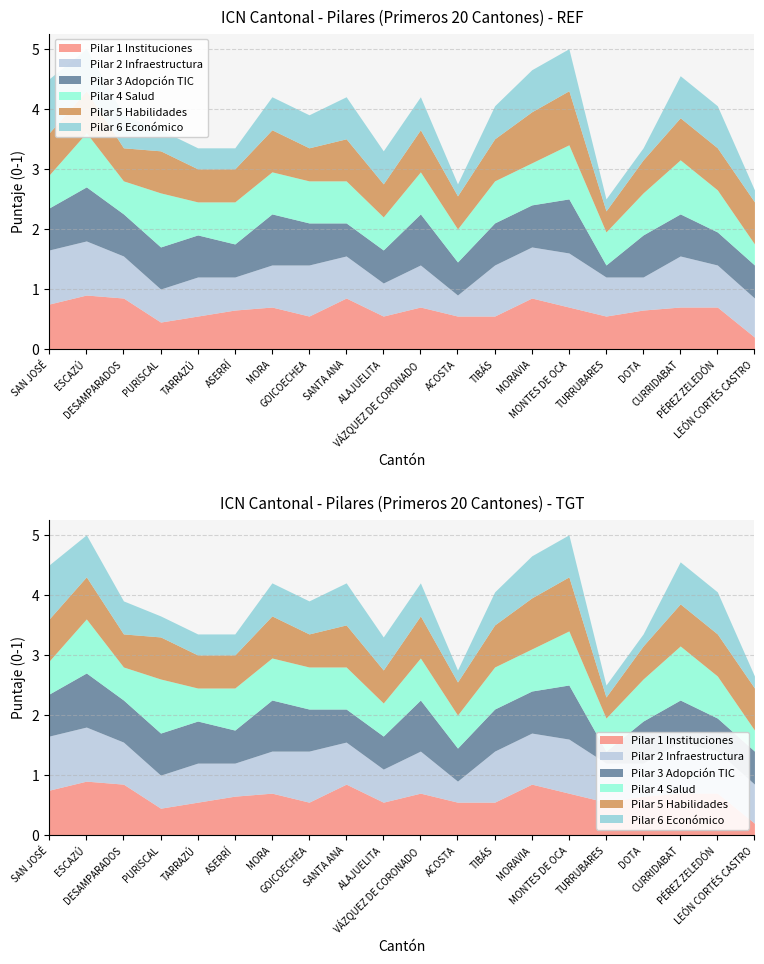

Reading left to right, extract all data points from this chart.

Pilar 1 Instituciones: SAN JOSÉ=0.8	ESCAZÚ=0.9	DESAMPARADOS=0.8	PURISCAL=0.5	TARRAZÚ=0.6	ASERRÍ=0.7	MORA=0.7	GOICOECHEA=0.6	SANTA ANA=0.8	ALAJUELITA=0.6	VÁZQUEZ DE CORONADO=0.7	ACOSTA=0.6	TIBÁS=0.6	MORAVIA=0.8	MONTES DE OCA=0.7	TURRUBARES=0.6	DOTA=0.7	CURRIDABAT=0.7	PÉREZ ZELEDÓN=0.7	LEÓN CORTÉS CASTRO=0.2
Pilar 2 Infraestructura: SAN JOSÉ=0.9	ESCAZÚ=0.9	DESAMPARADOS=0.7	PURISCAL=0.6	TARRAZÚ=0.7	ASERRÍ=0.6	MORA=0.7	GOICOECHEA=0.8	SANTA ANA=0.7	ALAJUELITA=0.6	VÁZQUEZ DE CORONADO=0.7	ACOSTA=0.3	TIBÁS=0.8	MORAVIA=0.8	MONTES DE OCA=0.9	TURRUBARES=0.7	DOTA=0.6	CURRIDABAT=0.8	PÉREZ ZELEDÓN=0.7	LEÓN CORTÉS CASTRO=0.7
Pilar 3 Adopción TIC: SAN JOSÉ=0.7	ESCAZÚ=0.9	DESAMPARADOS=0.7	PURISCAL=0.7	TARRAZÚ=0.7	ASERRÍ=0.6	MORA=0.8	GOICOECHEA=0.7	SANTA ANA=0.6	ALAJUELITA=0.6	VÁZQUEZ DE CORONADO=0.8	ACOSTA=0.6	TIBÁS=0.7	MORAVIA=0.7	MONTES DE OCA=0.9	TURRUBARES=0.2	DOTA=0.7	CURRIDABAT=0.7	PÉREZ ZELEDÓN=0.6	LEÓN CORTÉS CASTRO=0.6
Pilar 4 Salud: SAN JOSÉ=0.6	ESCAZÚ=0.9	DESAMPARADOS=0.6	PURISCAL=0.9	TARRAZÚ=0.6	ASERRÍ=0.7	MORA=0.7	GOICOECHEA=0.7	SANTA ANA=0.7	ALAJUELITA=0.6	VÁZQUEZ DE CORONADO=0.7	ACOSTA=0.6	TIBÁS=0.7	MORAVIA=0.7	MONTES DE OCA=0.9	TURRUBARES=0.6	DOTA=0.7	CURRIDABAT=0.9	PÉREZ ZELEDÓN=0.7	LEÓN CORTÉS CASTRO=0.3
Pilar 5 Habilidades: SAN JOSÉ=0.7	ESCAZÚ=0.7	DESAMPARADOS=0.6	PURISCAL=0.7	TARRAZÚ=0.6	ASERRÍ=0.6	MORA=0.7	GOICOECHEA=0.6	SANTA ANA=0.7	ALAJUELITA=0.6	VÁZQUEZ DE CORONADO=0.7	ACOSTA=0.6	TIBÁS=0.7	MORAVIA=0.8	MONTES DE OCA=0.9	TURRUBARES=0.3	DOTA=0.6	CURRIDABAT=0.7	PÉREZ ZELEDÓN=0.7	LEÓN CORTÉS CASTRO=0.7
Pilar 6 Económico: SAN JOSÉ=0.9	ESCAZÚ=0.7	DESAMPARADOS=0.6	PURISCAL=0.3	TARRAZÚ=0.3	ASERRÍ=0.3	MORA=0.6	GOICOECHEA=0.6	SANTA ANA=0.7	ALAJUELITA=0.6	VÁZQUEZ DE CORONADO=0.6	ACOSTA=0.2	TIBÁS=0.6	MORAVIA=0.7	MONTES DE OCA=0.7	TURRUBARES=0.2	DOTA=0.2	CURRIDABAT=0.7	PÉREZ ZELEDÓN=0.7	LEÓN CORTÉS CASTRO=0.2